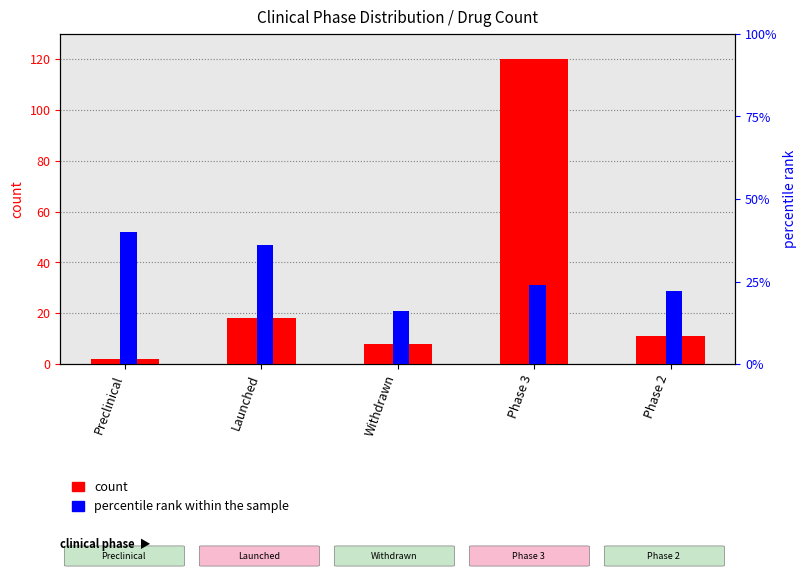

Which series has the largest range (max minus min)?

count